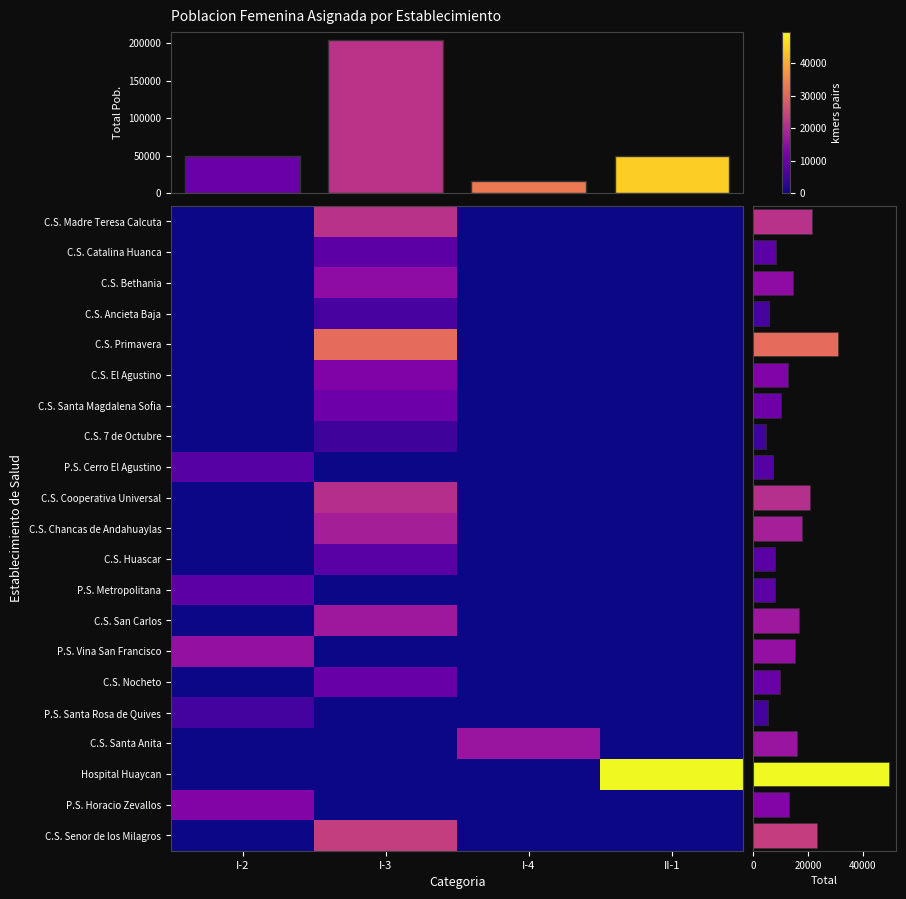

Which series has the widest spread of values?

Hospital Huaycan